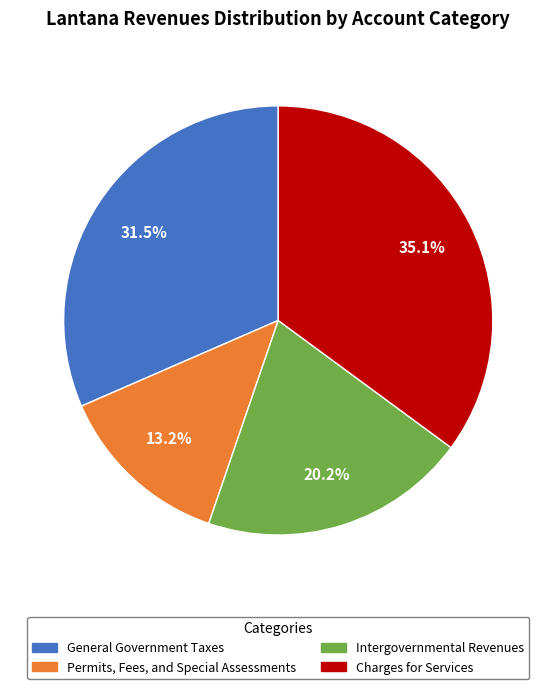

Rank the categories by value from lowest to highest.

Permits, Fees, and Special Assessments, Intergovernmental Revenues, General Government Taxes, Charges for Services